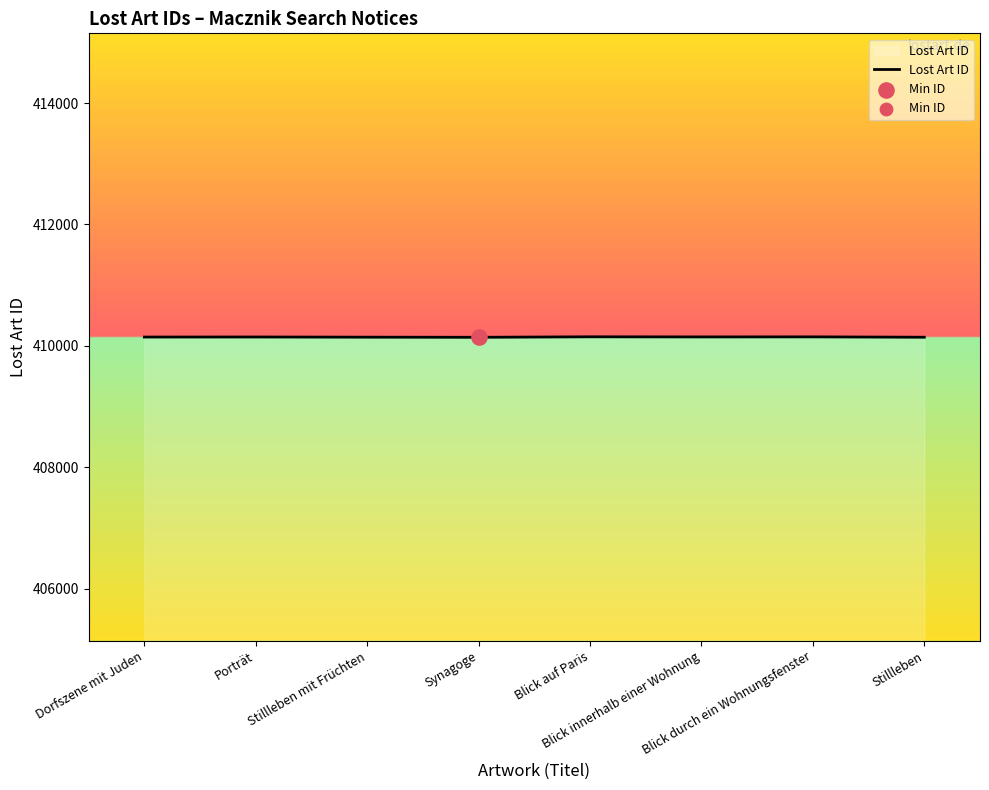

What is the change in value from Blick auf Paris to Blick innerhalb einer Wohnung?

-2